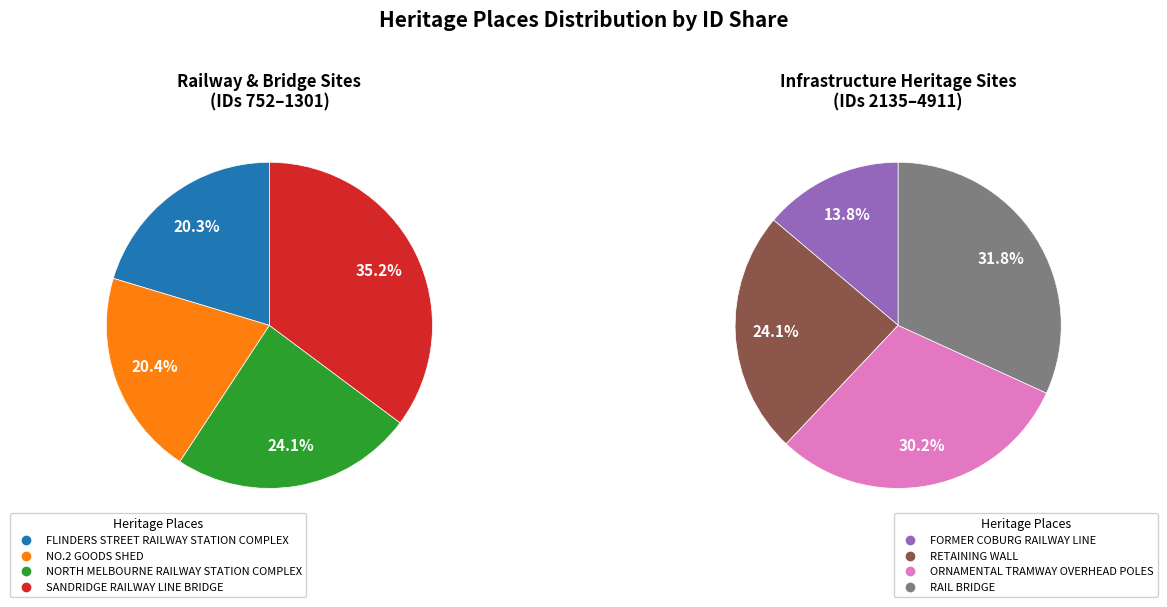

True or false: RAIL BRIDGE accounts for 18% of the total.

False